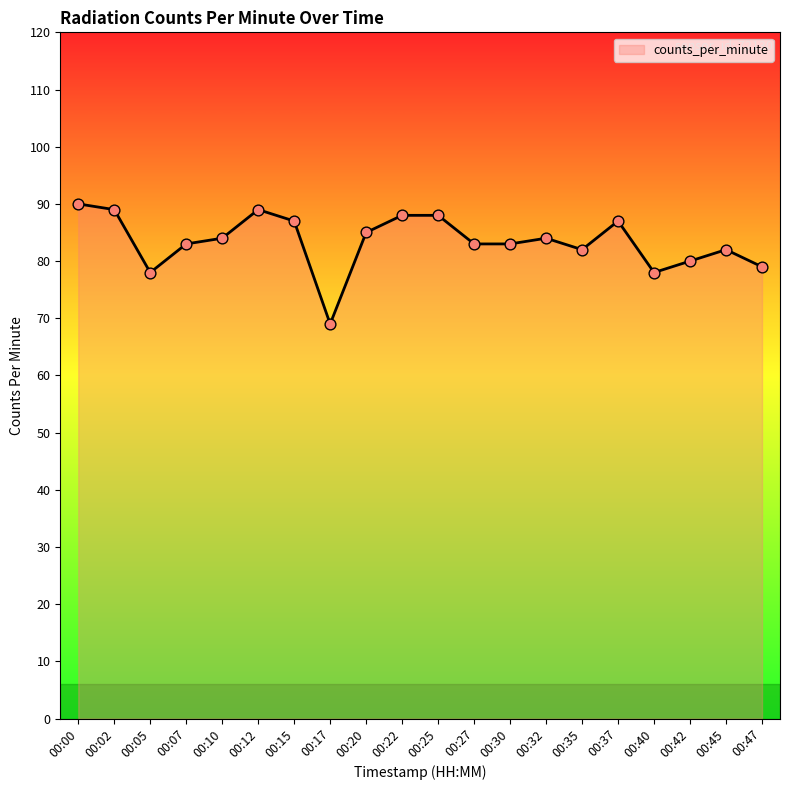

What is the ratio of the value at 00:45 to the value at 00:07?

1.0